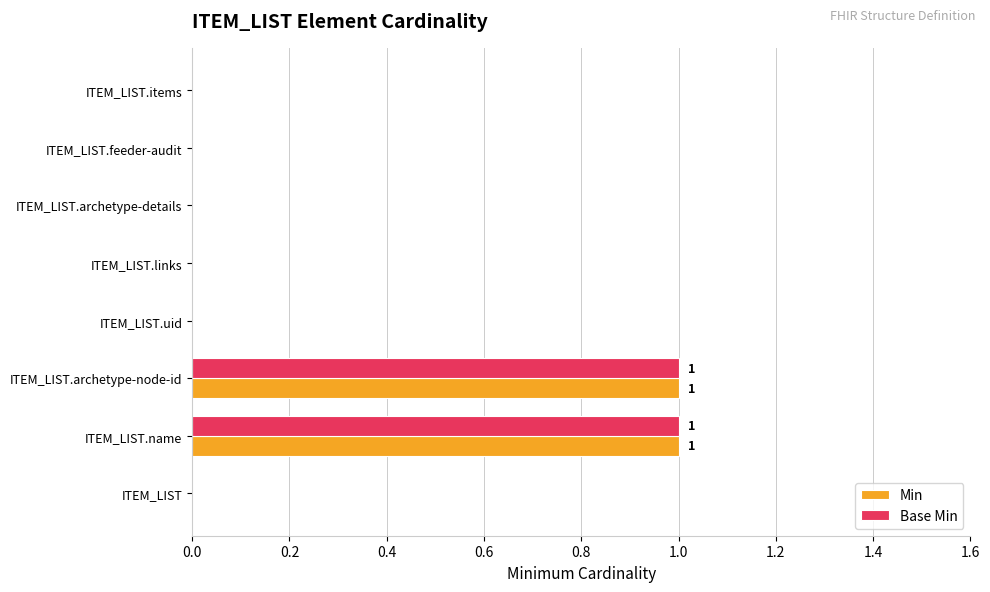

What is the sum of all Min values?

2